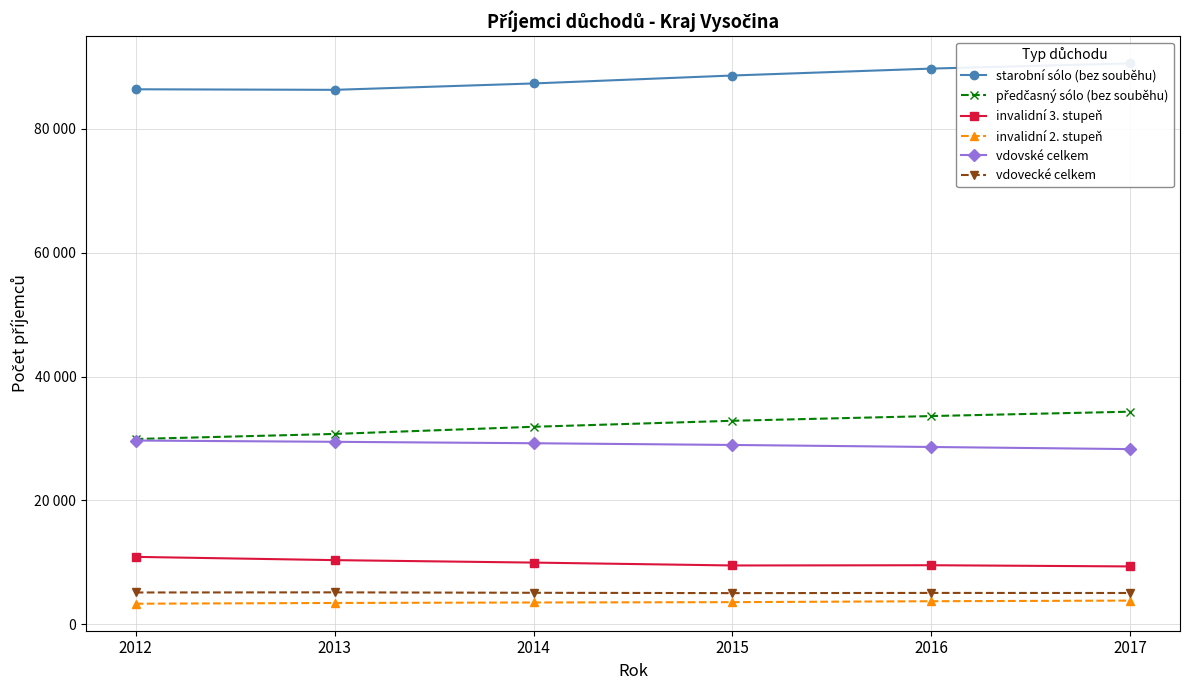

At which category does invalidní 3. stupeň reach its first local peak?

2016